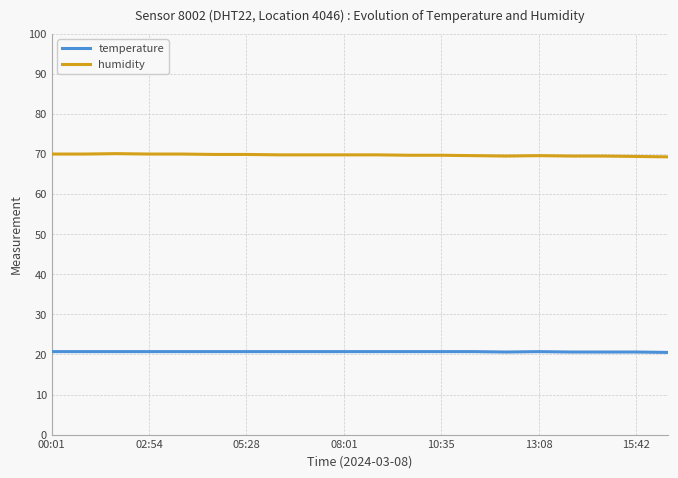

Which series has the largest total across all categories?

humidity